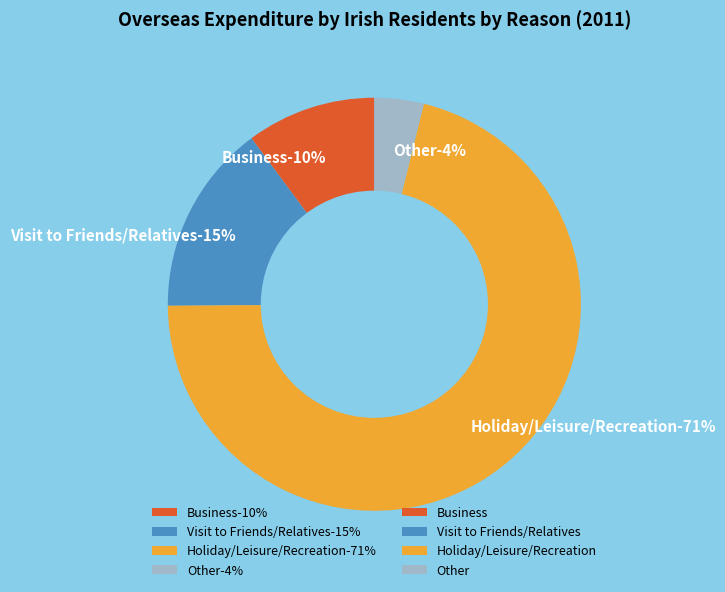

Does any single category account for the majority?

Yes